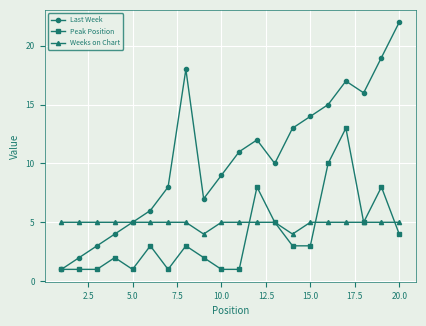

What is the greatest value displayed?

22